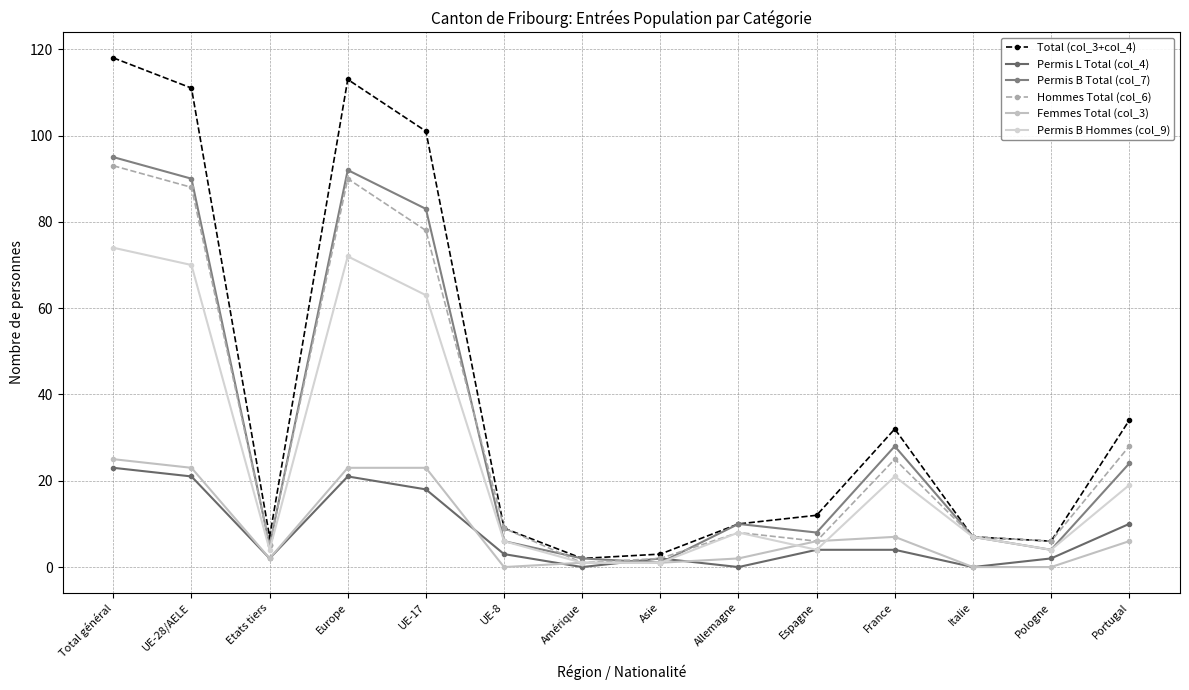

What is the sum of the Permis B Total (col_7) values at Pologne and Amérique?

6